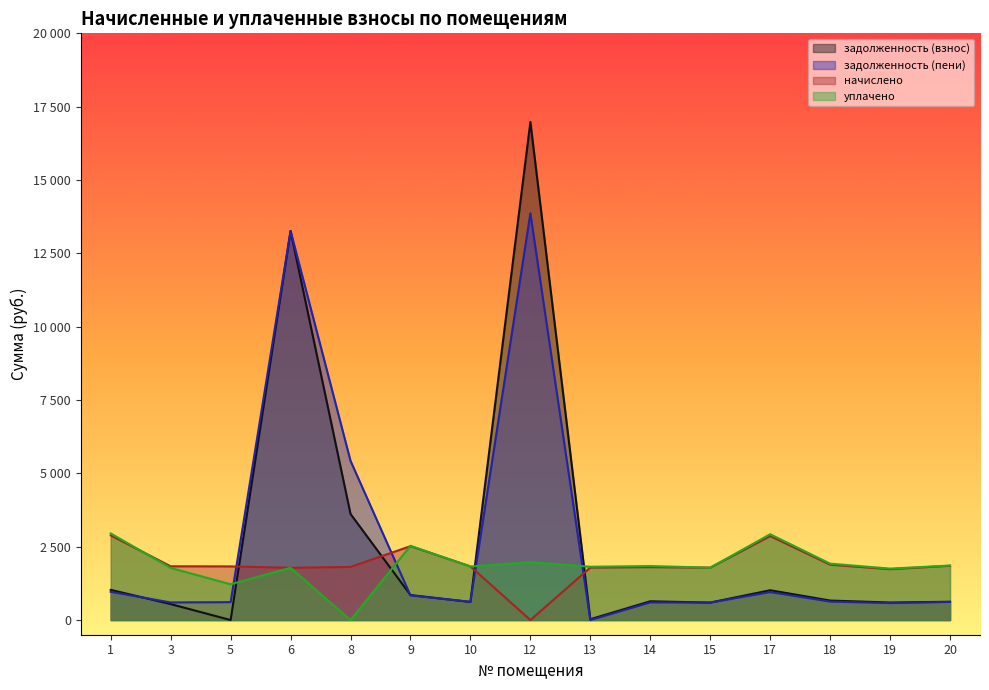

What is the spread (max minus min) of values at 10?

1213.3